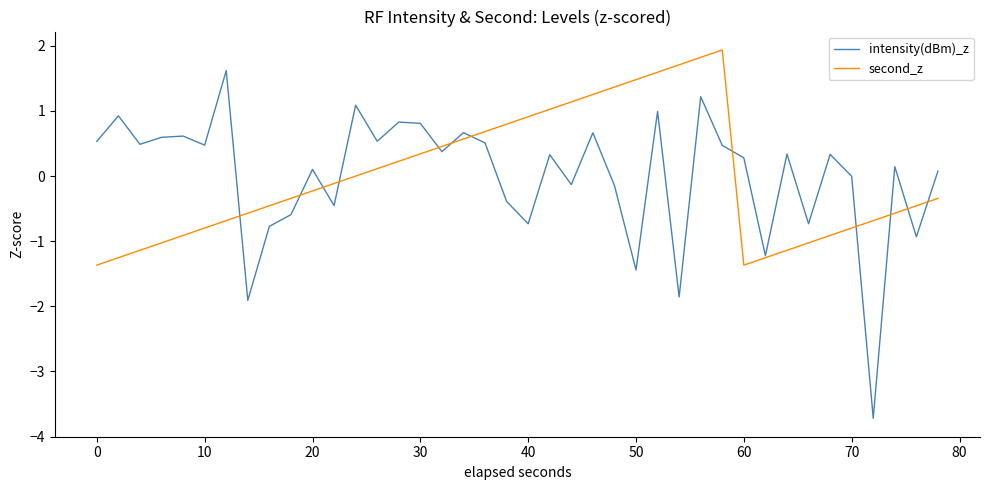

What is the difference between the second highest and minimum values in the intensity(dBm)_z series?

4.9